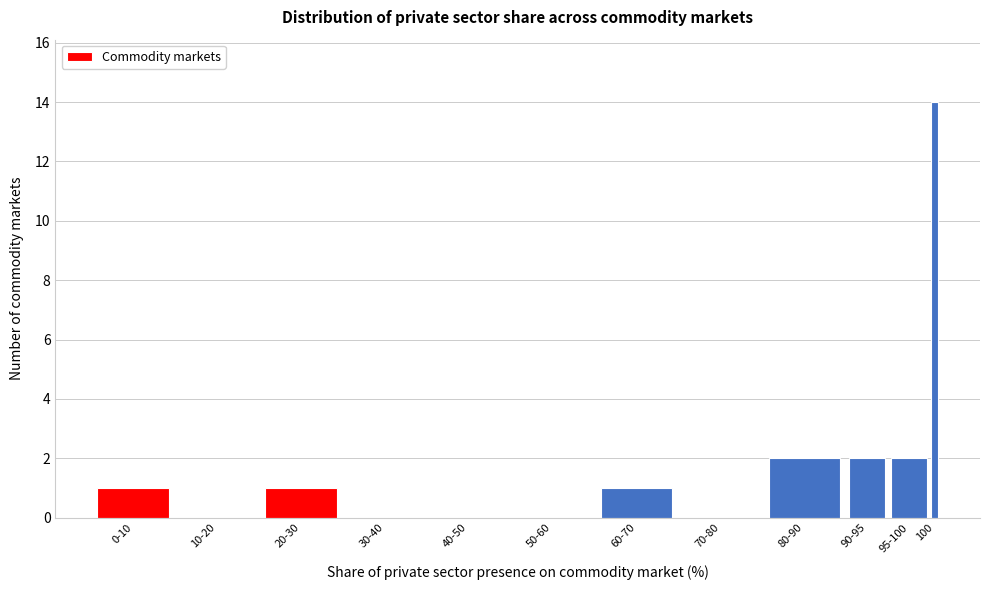

Reading left to right, list all the values displayed in this chart.

0-10=1	10-20=0	20-30=1	30-40=0	40-50=0	50-60=0	60-70=1	70-80=0	80-90=2	90-95=2	95-100=2	100=14